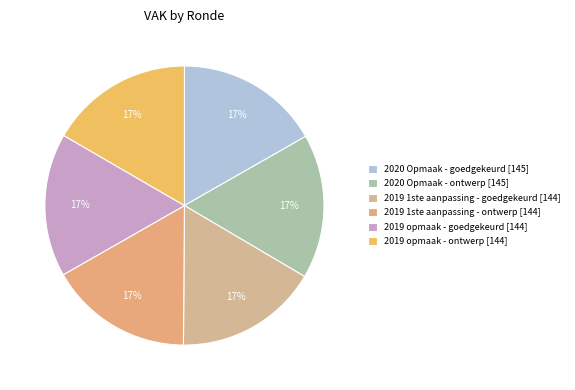

Count the number of slices in the pie.

6